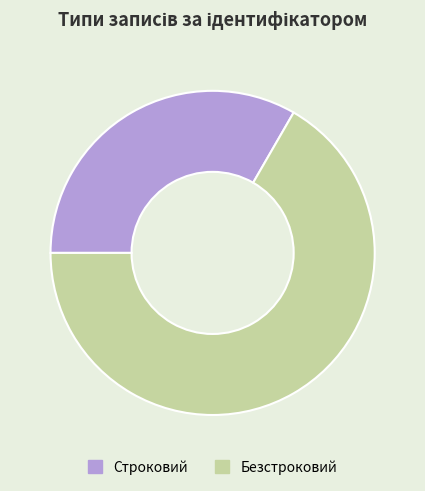

Is Безстроковий the majority of the pie?

Yes